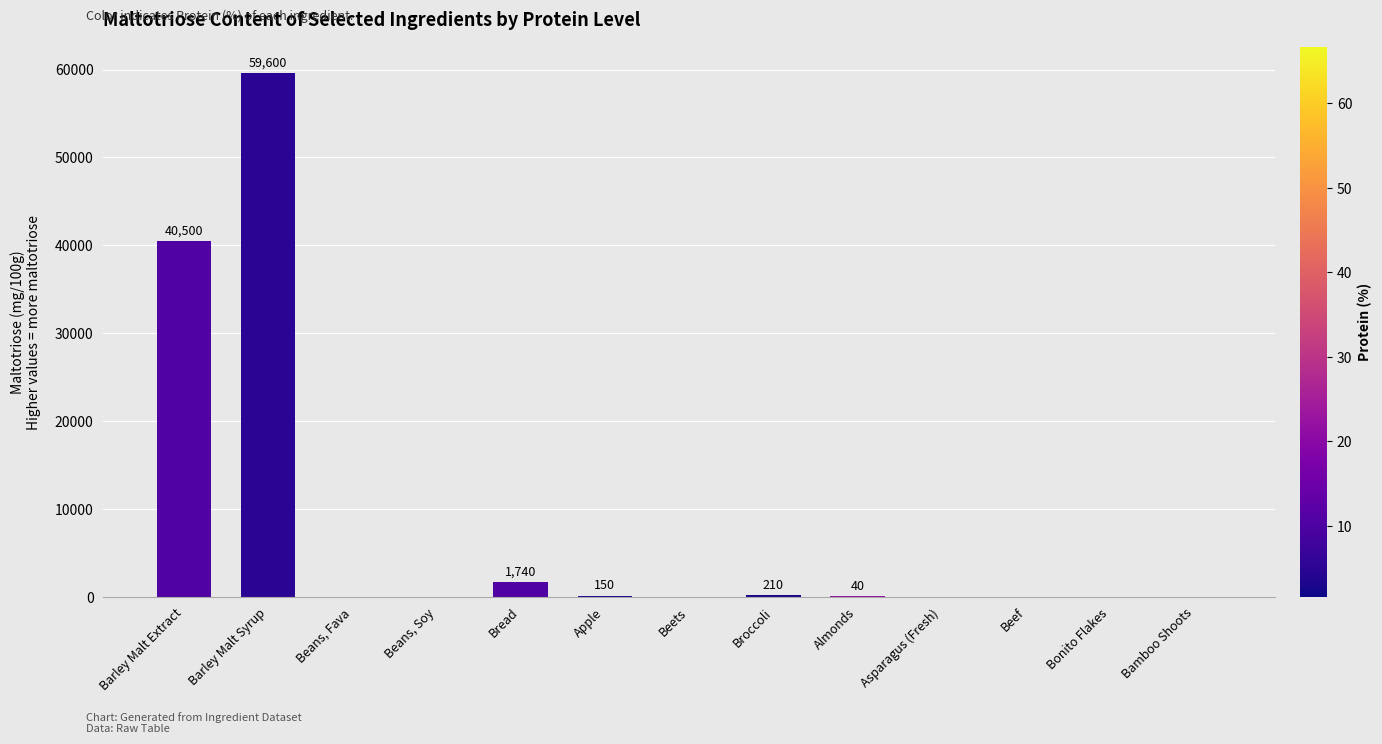

What is the change in value from Barley Malt Extract to Bamboo Shoots?

-40500